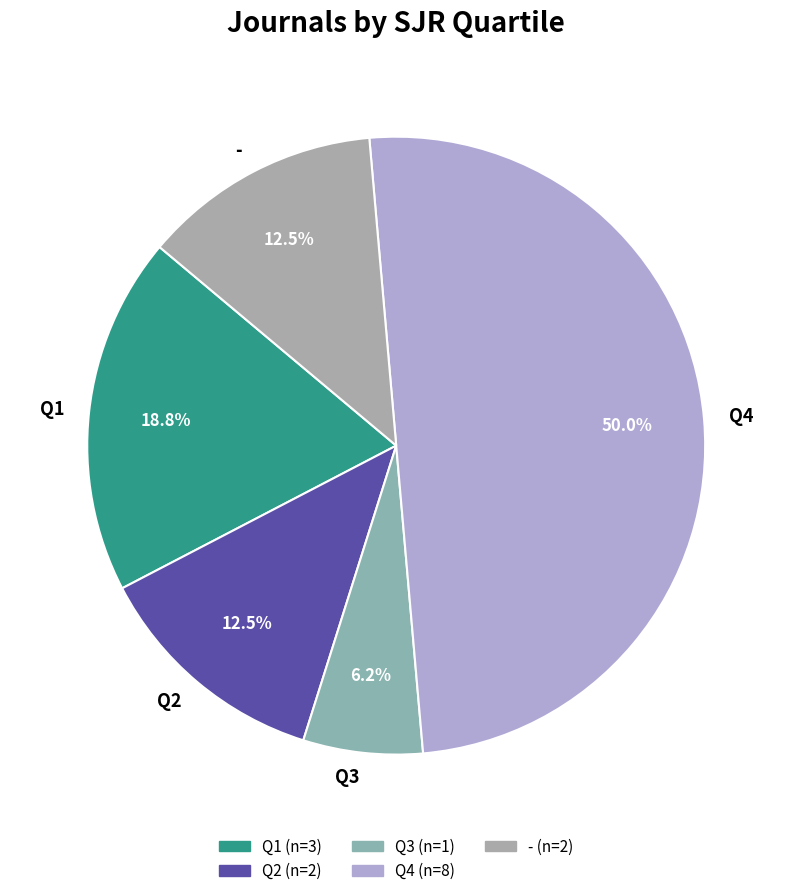

Which has a higher value, Q1 or Q3?

Q1